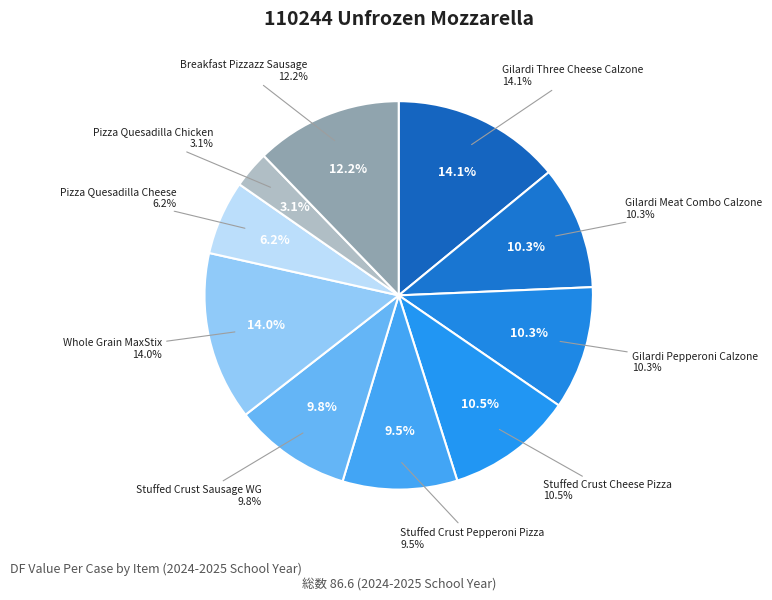

Is there a majority slice in this chart?

No